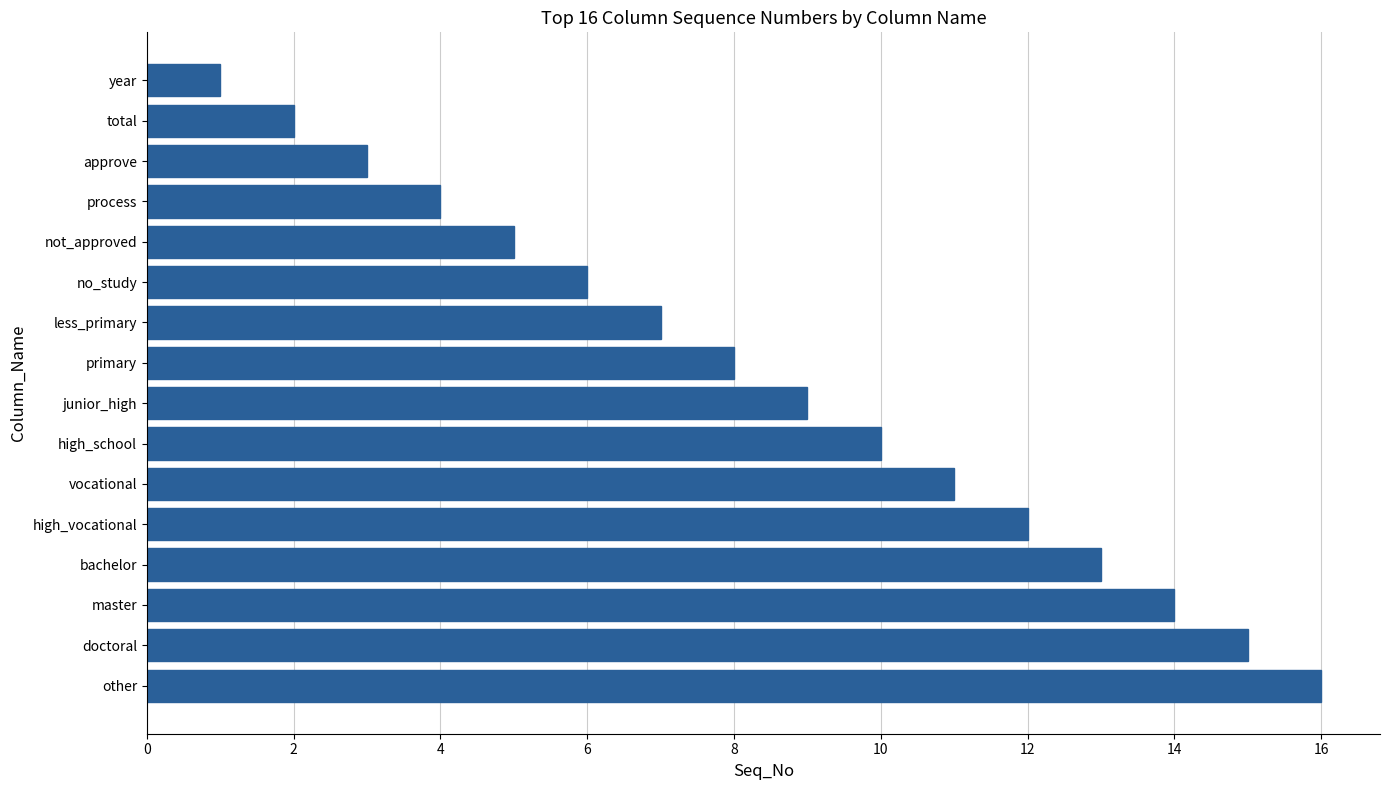

Reading bottom to top, list all the values displayed in this chart.

16	15	14	13	12	11	10	9	8	7	6	5	4	3	2	1